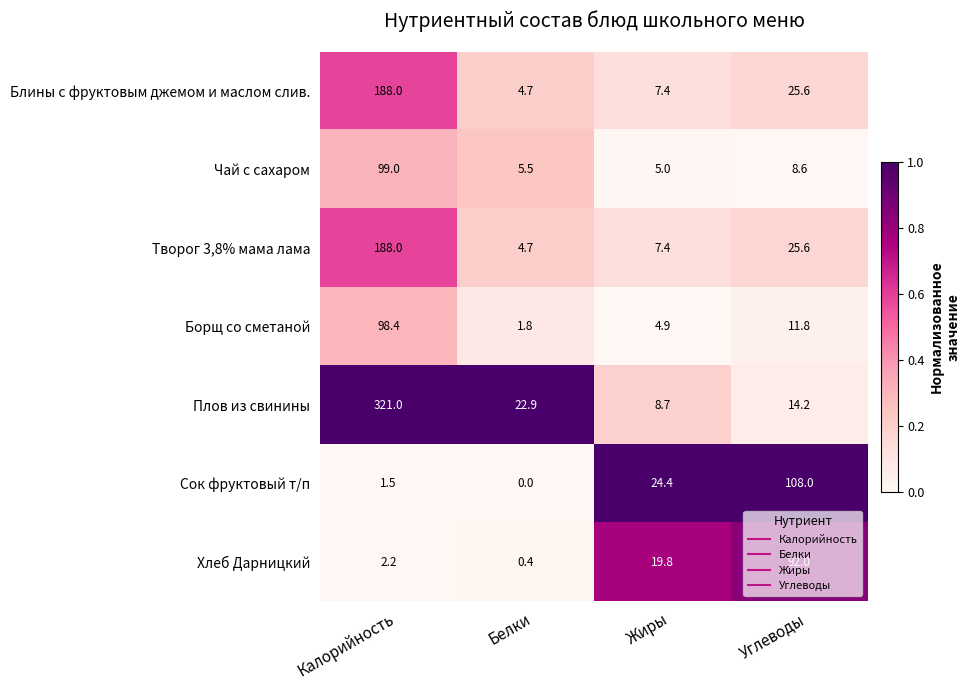

Count the number of categories in the chart.

4